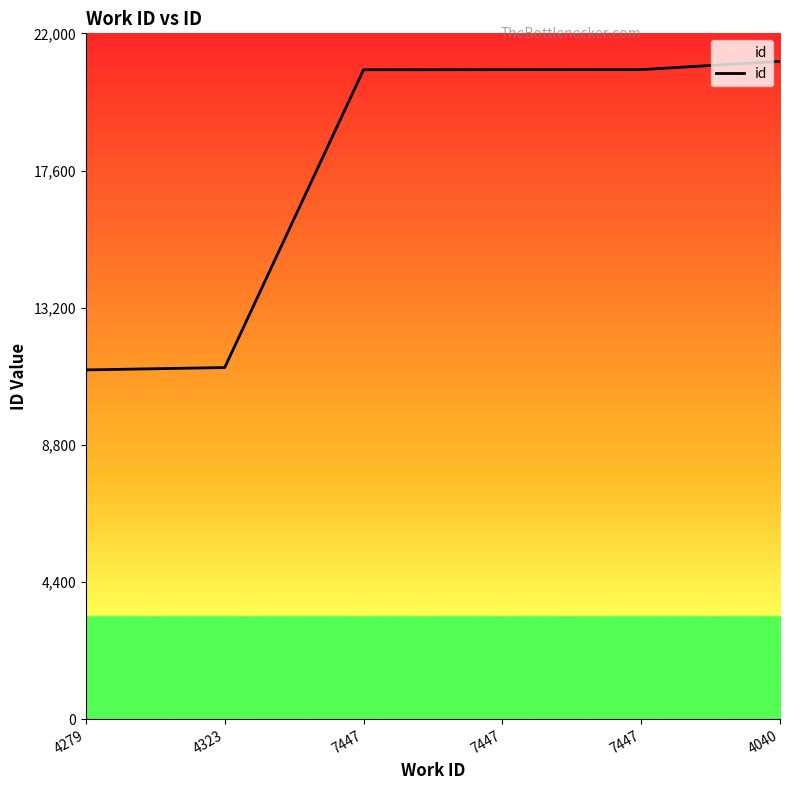

Rank the categories by value from lowest to highest.

4279, 4323, 7447, 7447, 7447, 4040